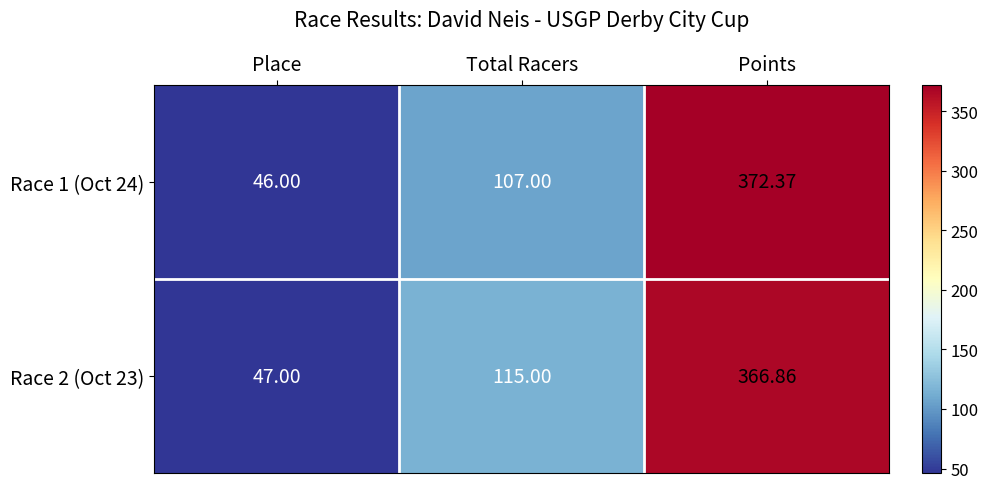

At which label is Race 1 (Oct 24) closest to 209?

Total Racers